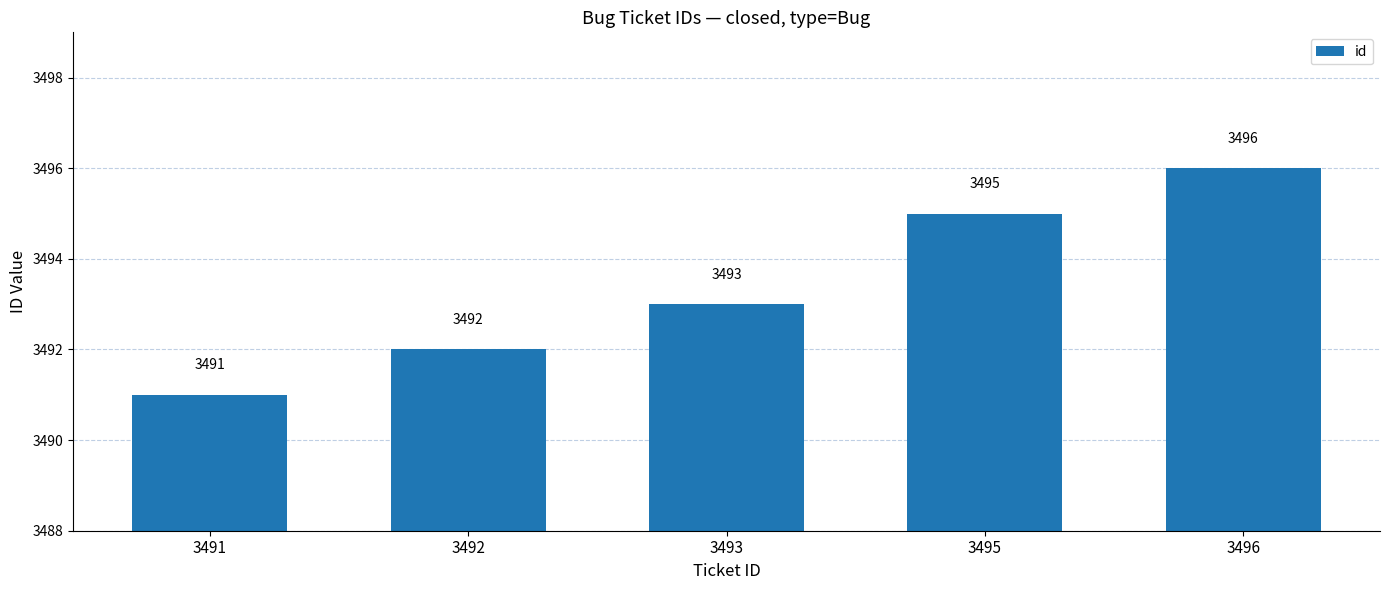

What is the ratio of the value at 3491 to the value at 3492?

1.0